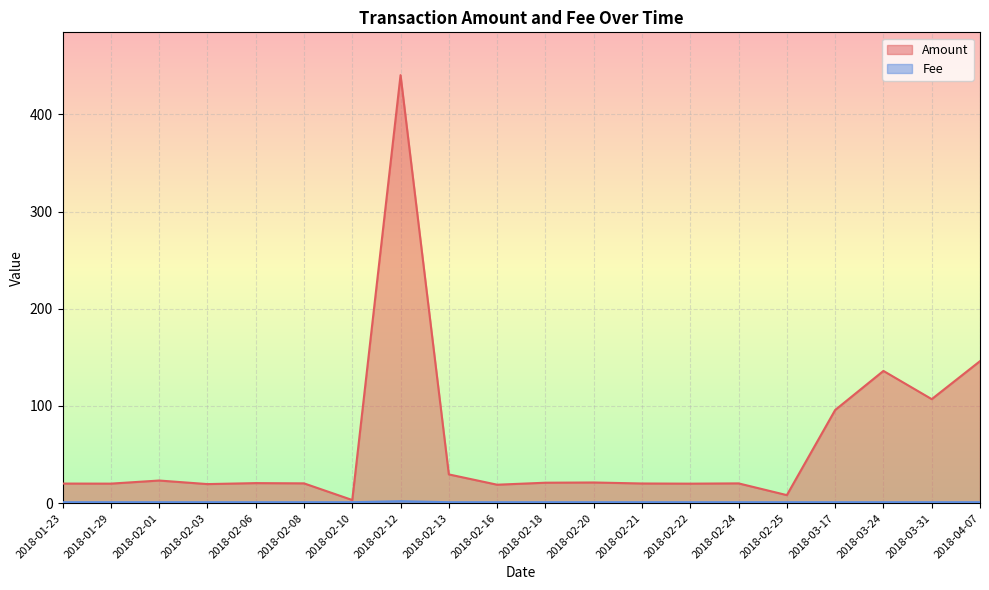

Is the value of Fee at 2018-02-03 greater than the value of Amount at 2018-02-18?

No